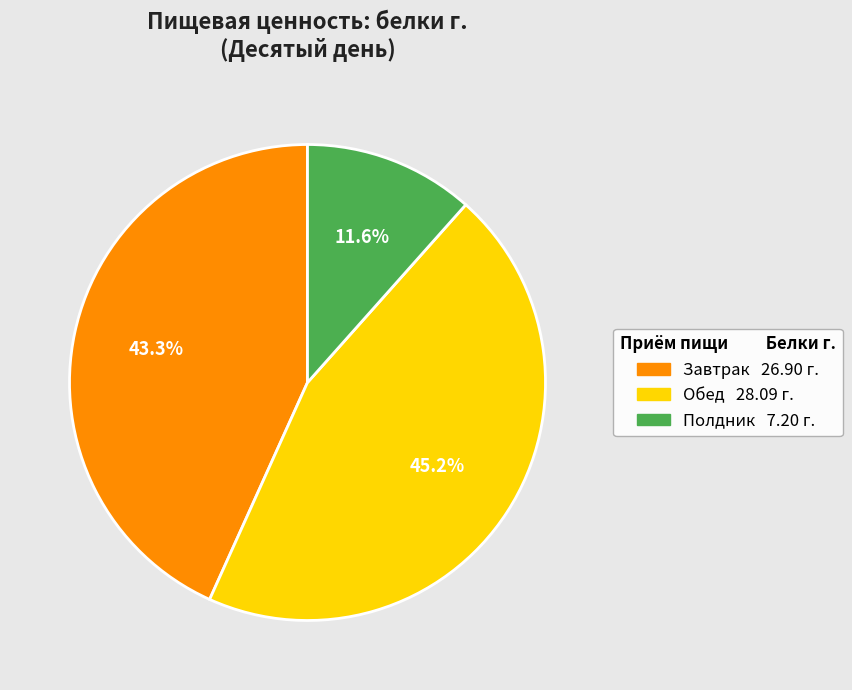

Which slice is the largest?

Обед